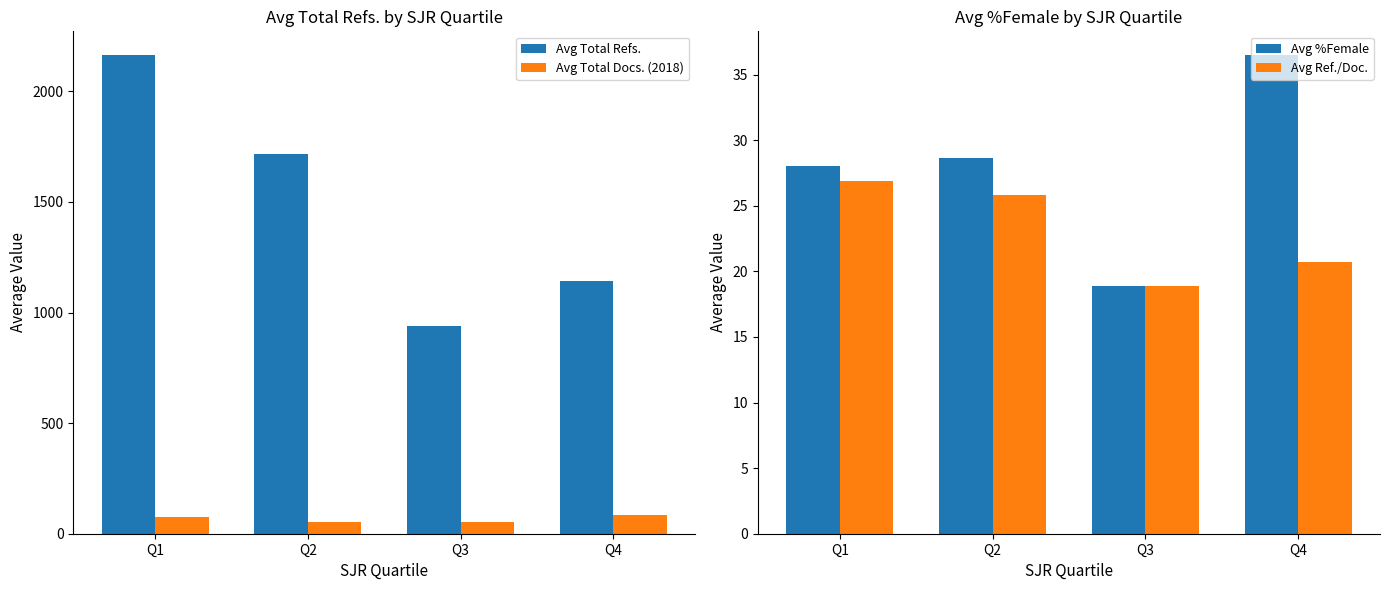

What is the minimum value shown in the chart?

18.9